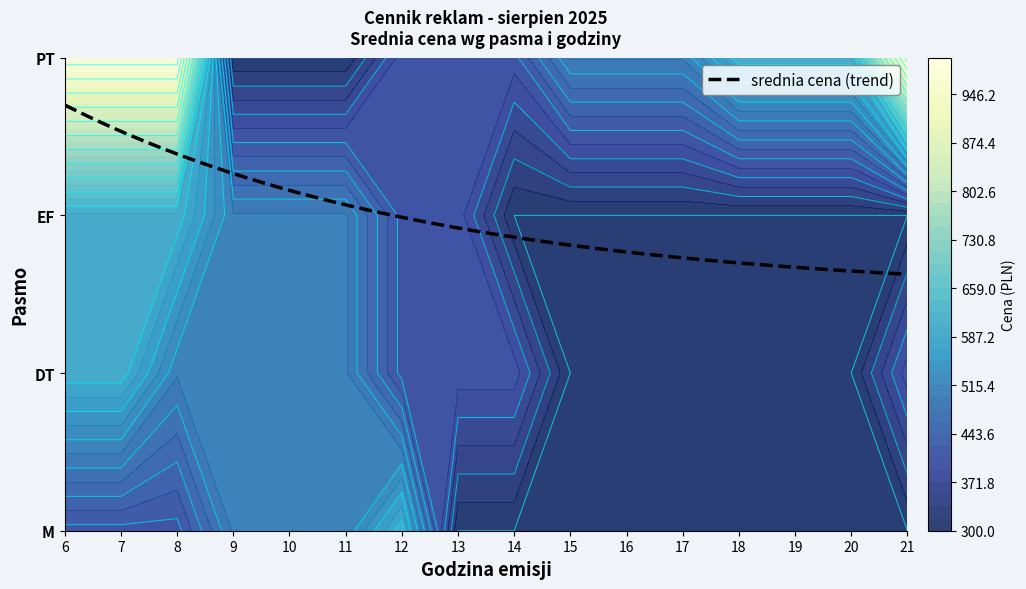

How many values in the EF series exceed 400?

6